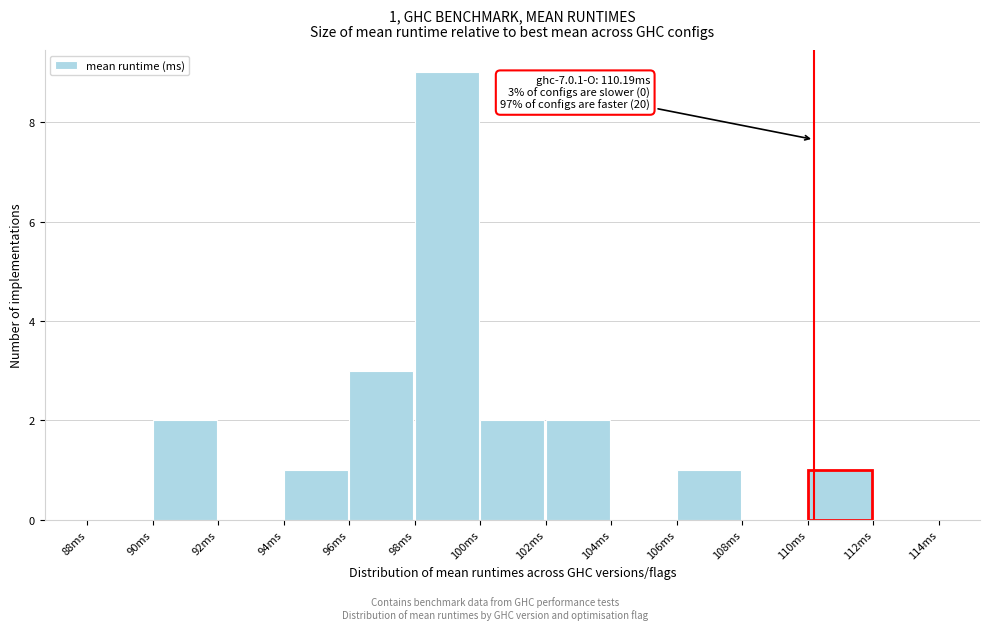

Over which range of the x-axis is the bar tallest?

98 to 100